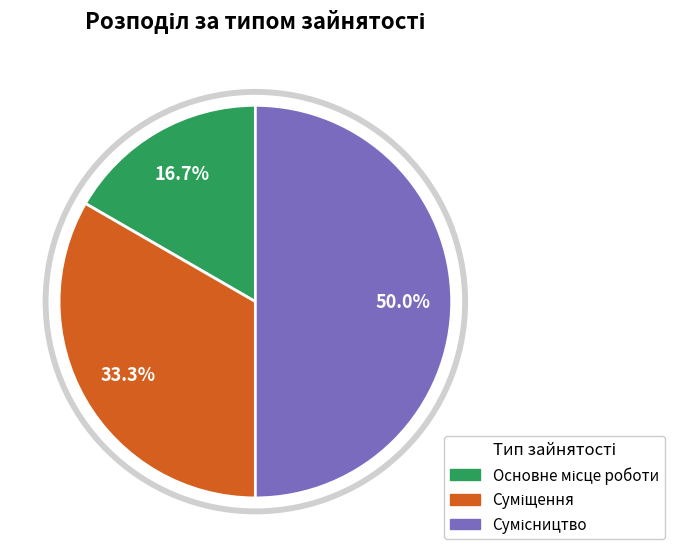

Is there a majority slice in this chart?

No